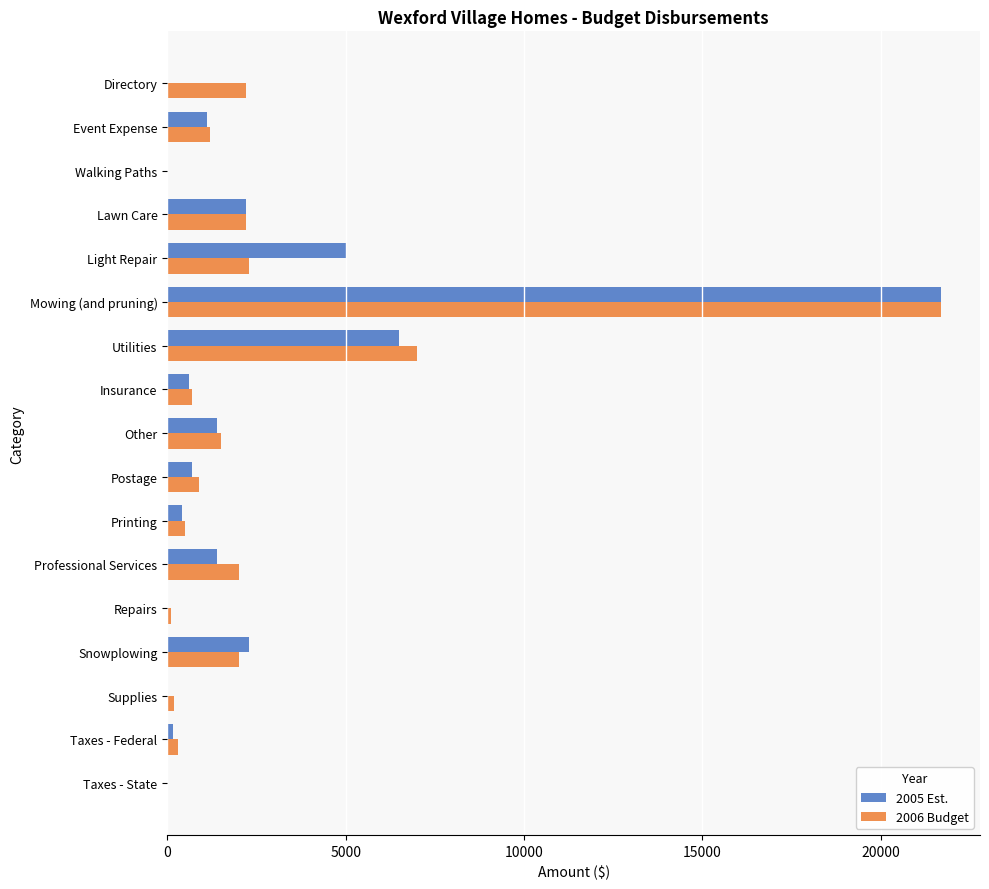

Is it true that 2005 Est. equals 1400 at Other?

True